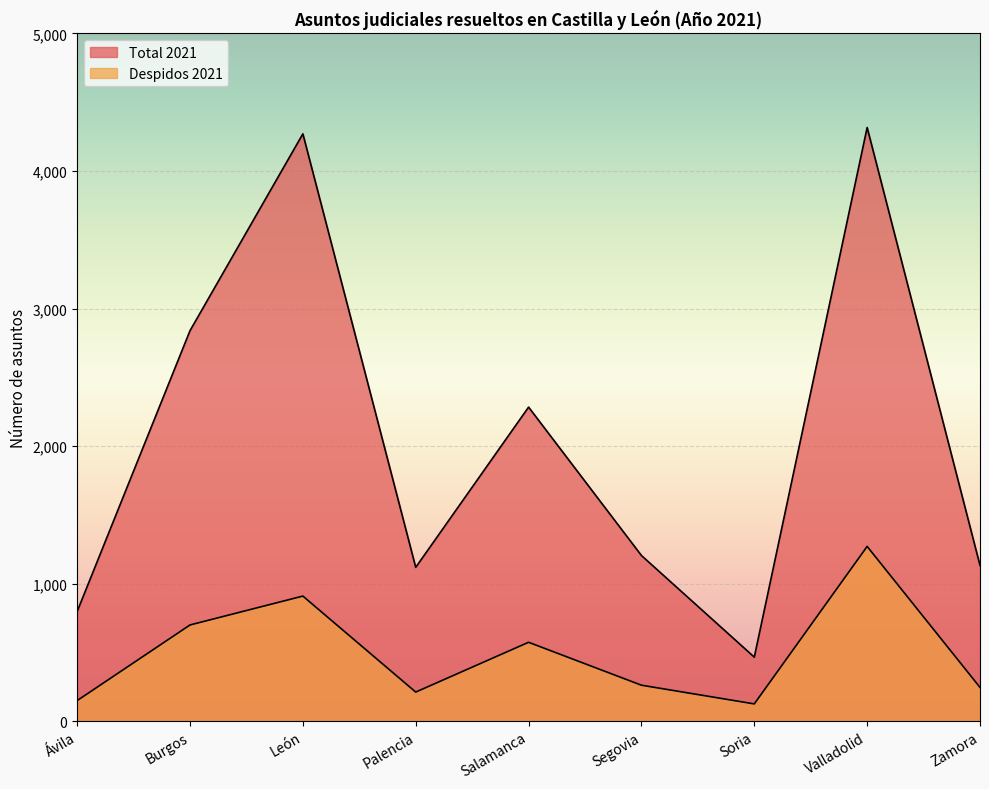

What position from the left is Valladolid?

8